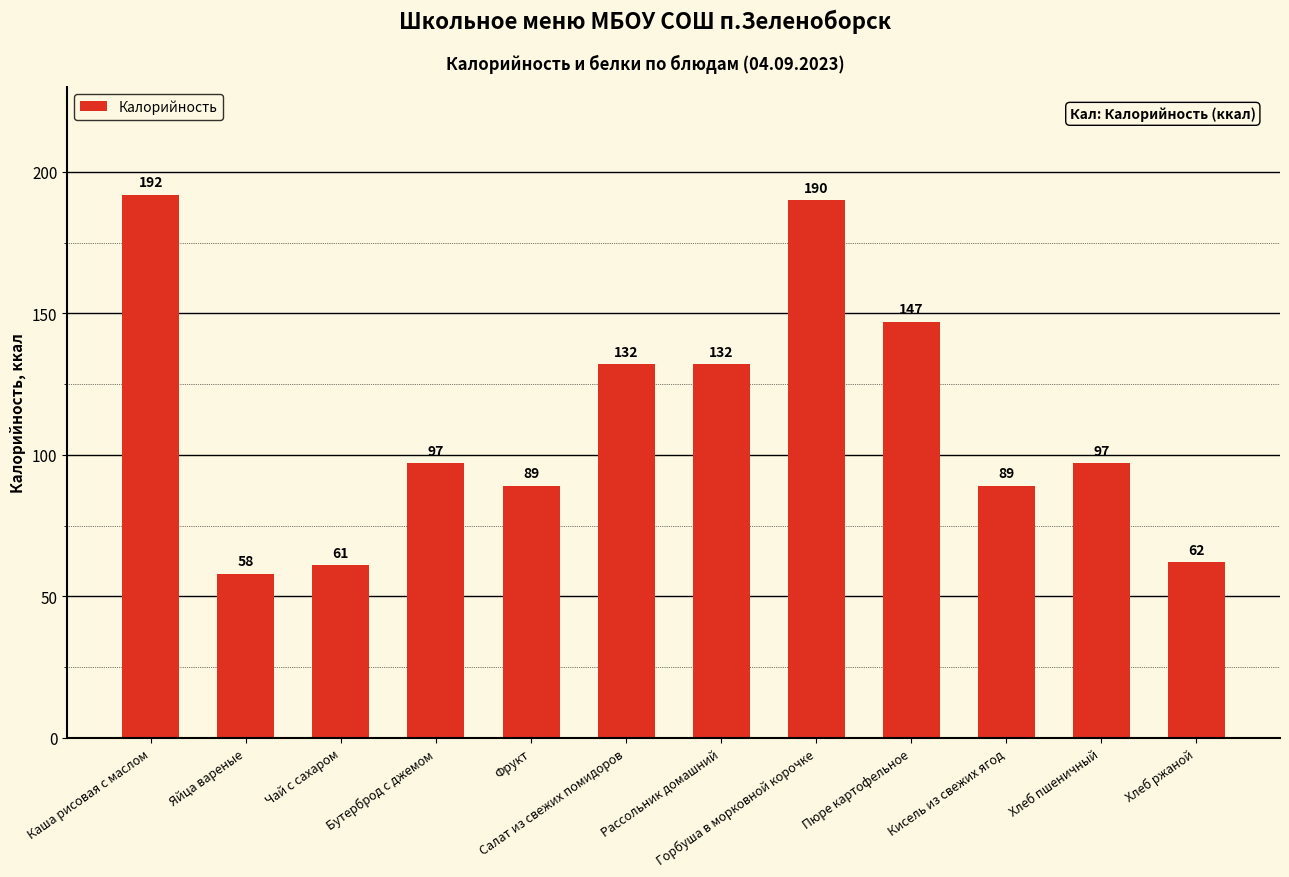

What is the label of the 5th bar from the left?

Фрукт